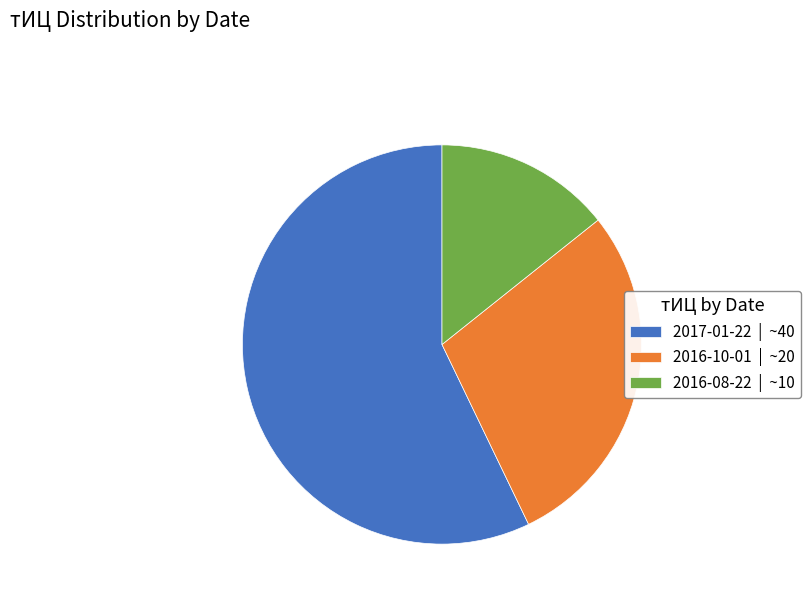

Which category has the smallest portion of the pie?

2016-08-22